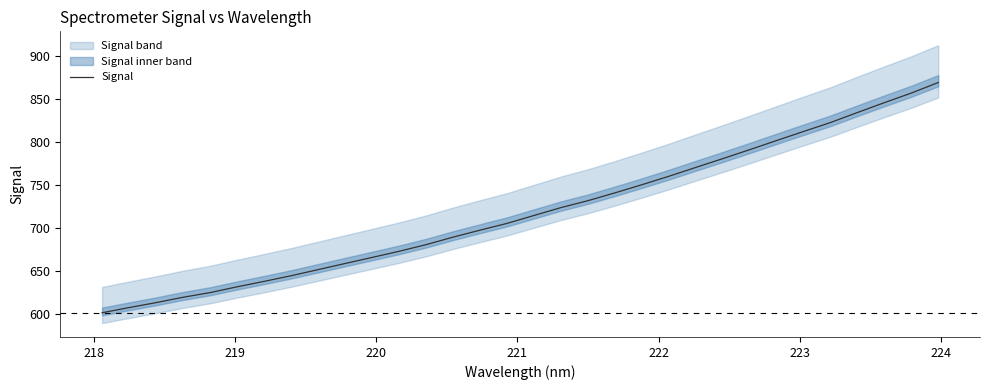

What is the difference between the second highest and minimum values?

255.9